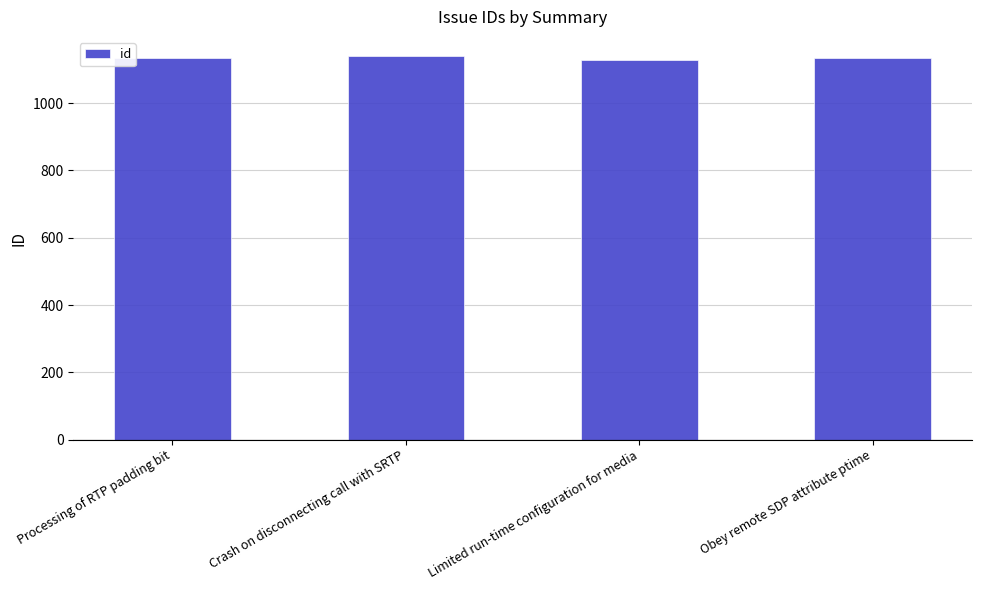

Count the number of data series in this chart.

1